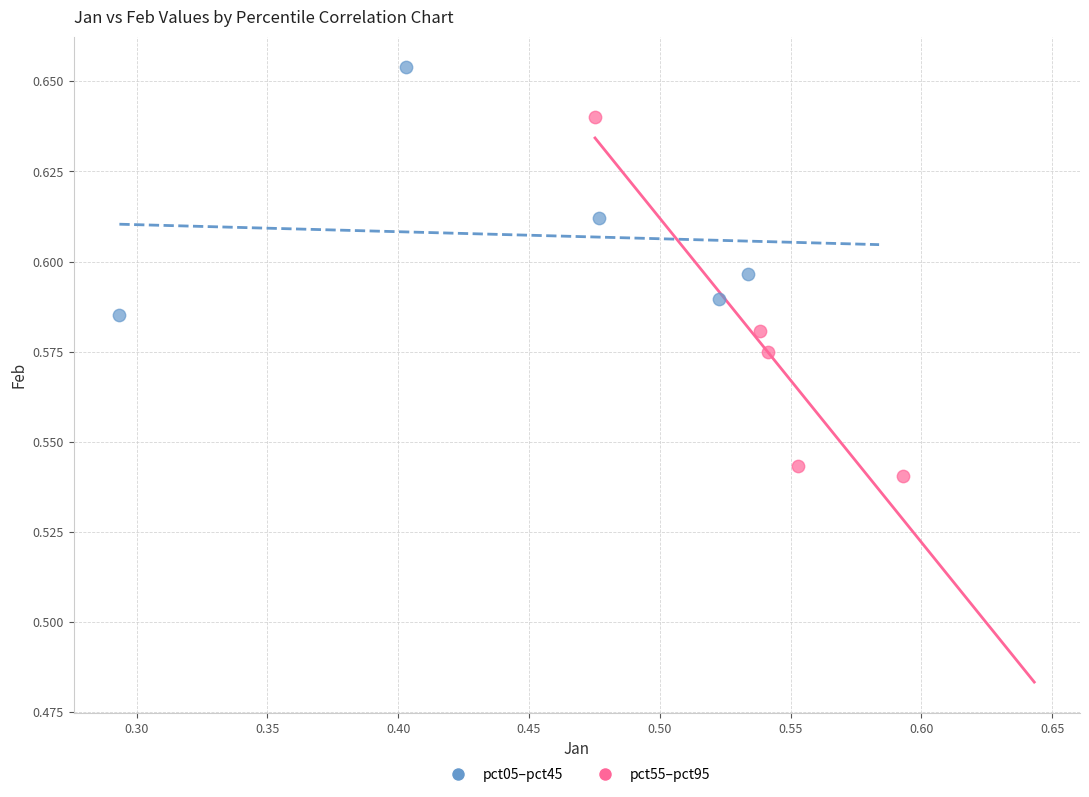

Which series reaches the minimum Y coordinate?

pct55–pct95